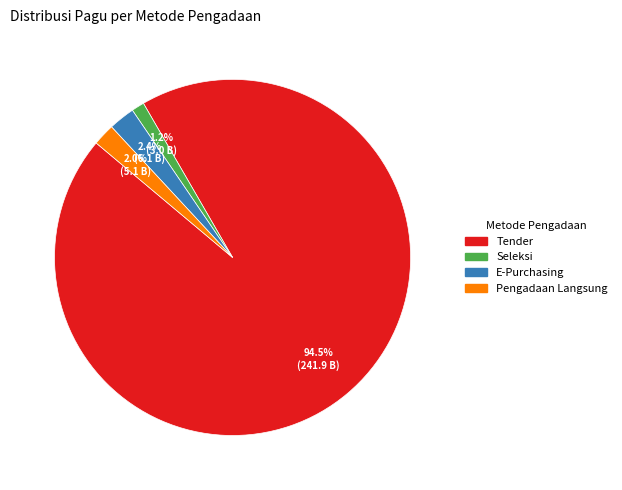

Is there any slice that represents more than half of the pie?

Yes